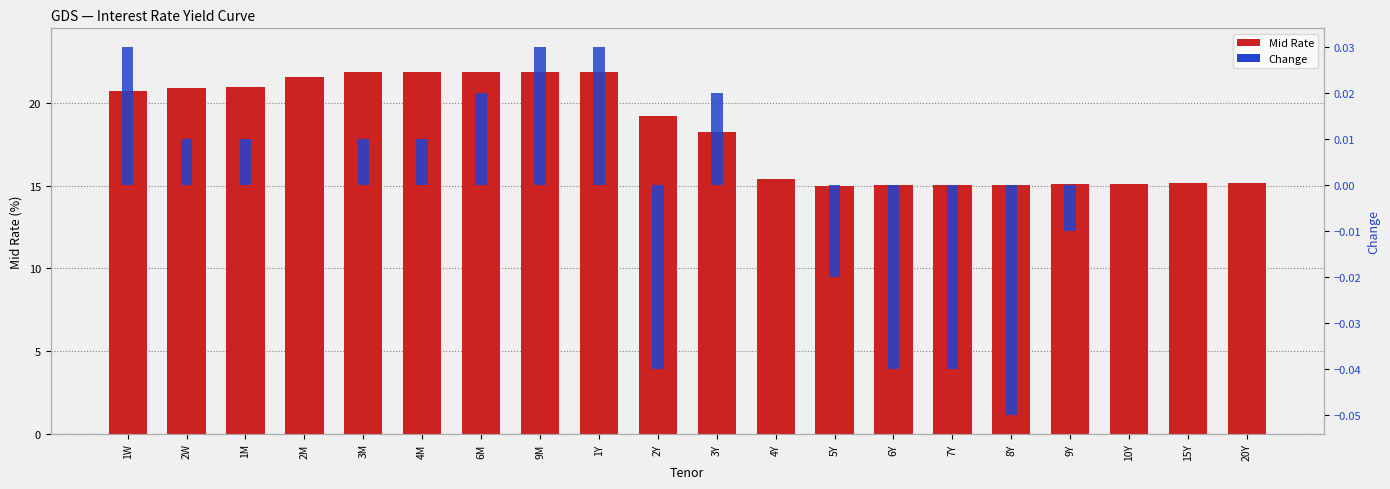

What is the label of the 10th bar from the right?

3Y